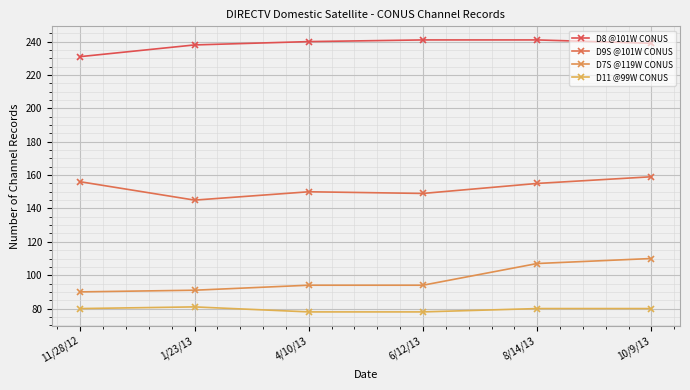

At which category is the sum across all series the highest?

10/9/13